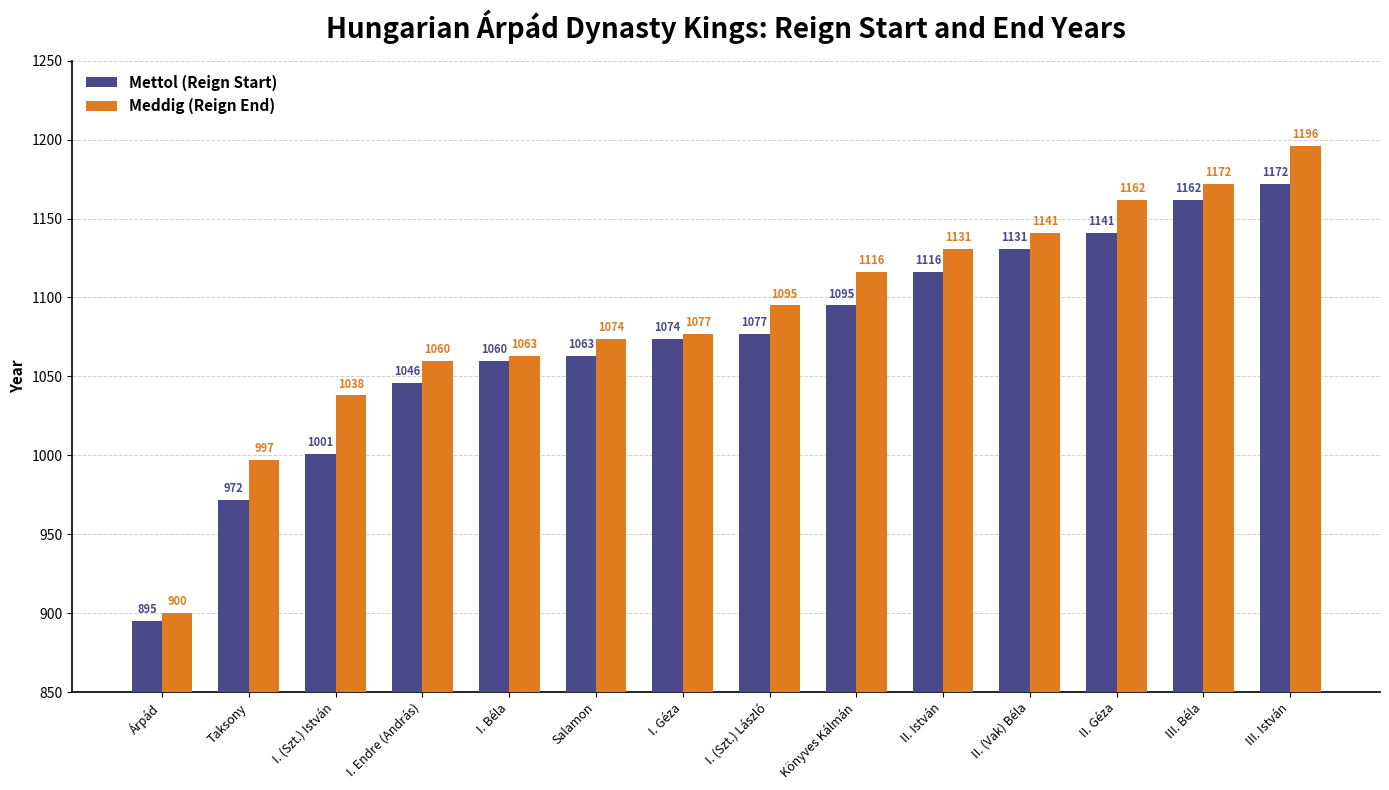

Reading left to right, what are all the values shown in this chart?

Mettol (Reign Start): Árpád=895	Taksony=972	I. (Szt.) István=1001	I. Endre (András)=1046	I. Béla=1060	Salamon=1063	I. Géza=1074	I. (Szt.) László=1077	Könyves Kálmán=1095	II. István=1116	II. (Vak) Béla=1131	II. Géza=1141	III. Béla=1162	III. István=1172
Meddig (Reign End): Árpád=900	Taksony=997	I. (Szt.) István=1038	I. Endre (András)=1060	I. Béla=1063	Salamon=1074	I. Géza=1077	I. (Szt.) László=1095	Könyves Kálmán=1116	II. István=1131	II. (Vak) Béla=1141	II. Géza=1162	III. Béla=1172	III. István=1196